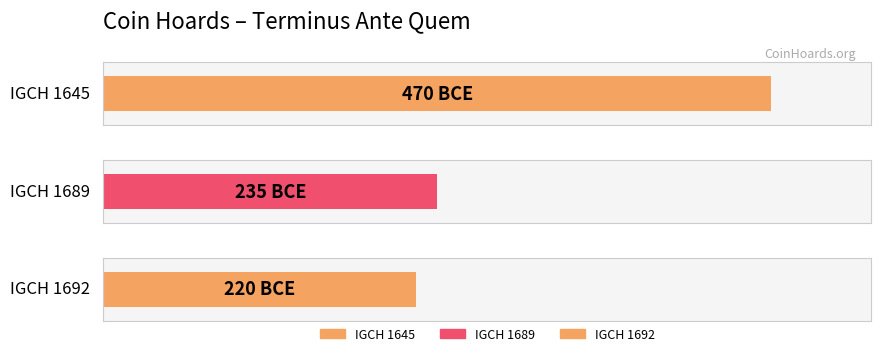

Reading right to left, extract all data points from this chart.

IGCH 1692=-220	IGCH 1689=-235	IGCH 1645=-470